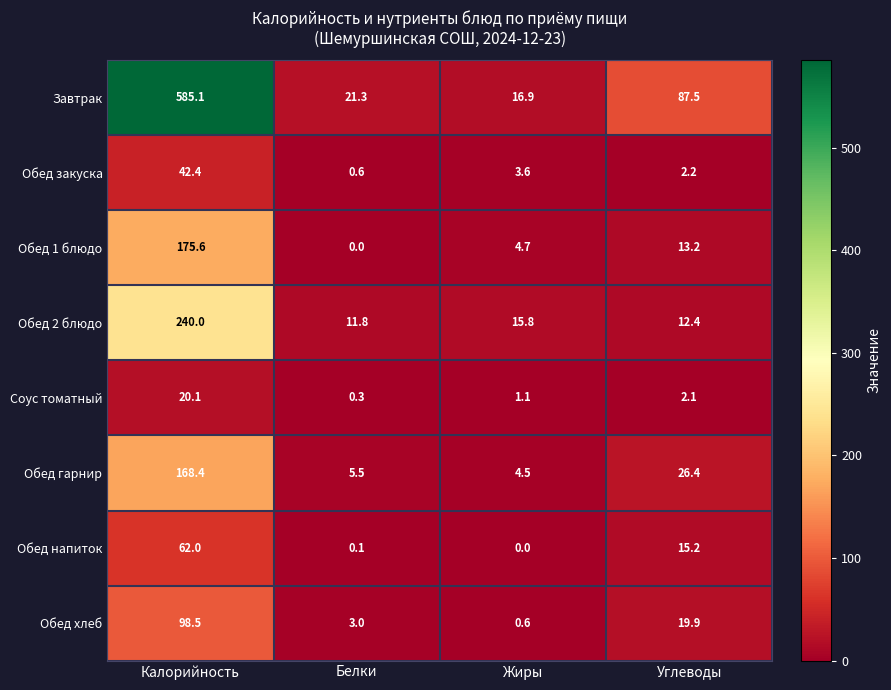

At Калорийность, list the series in order from largest to smallest.

Завтрак, Обед 2 блюдо, Обед 1 блюдо, Обед гарнир, Обед хлеб, Обед напиток, Обед закуска, Соус томатный